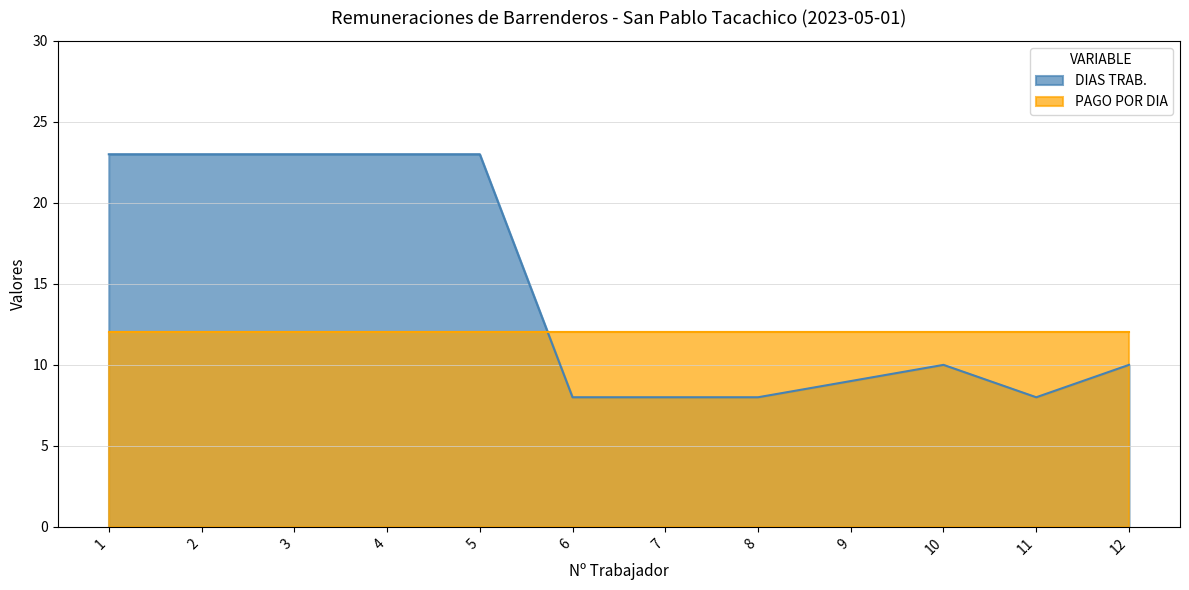

Count the number of data series in this chart.

2